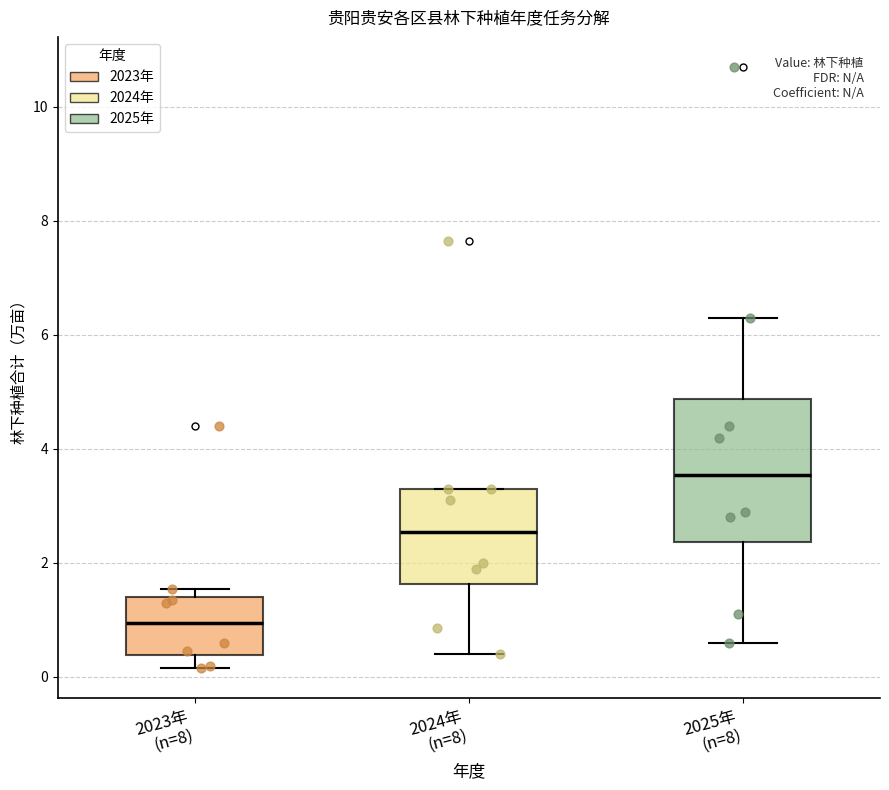

Comparing the boxes themselves (not the whiskers), which one is the tallest?

2025年 (n=8)